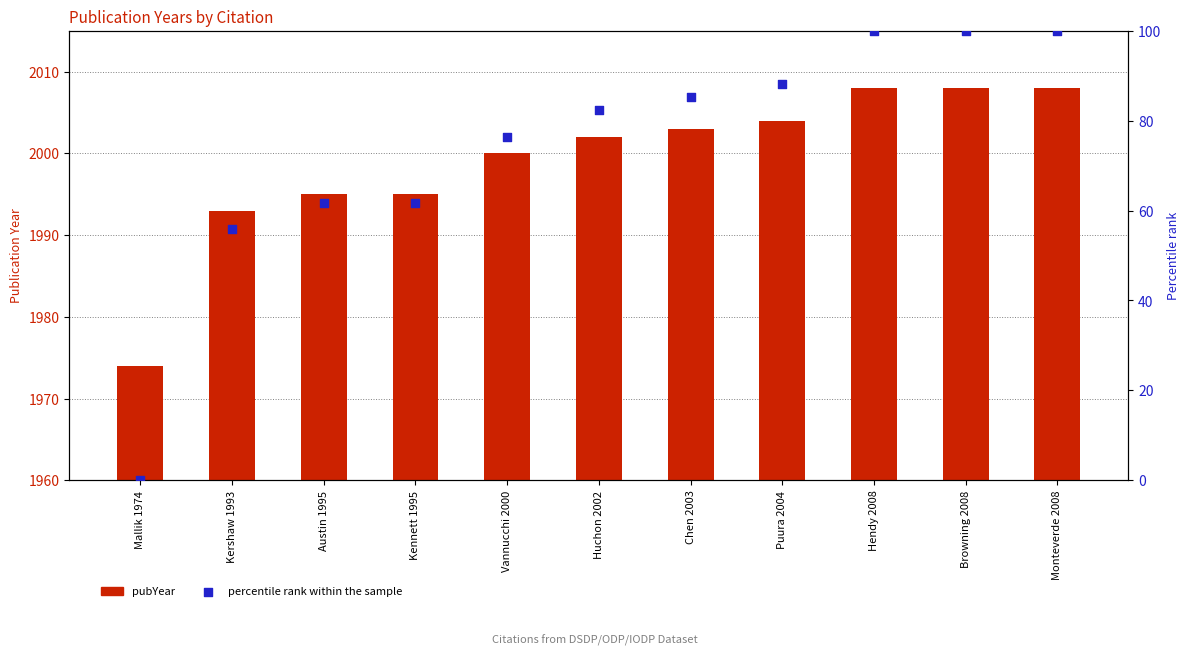

Which series has the largest total across all categories?

pubYear